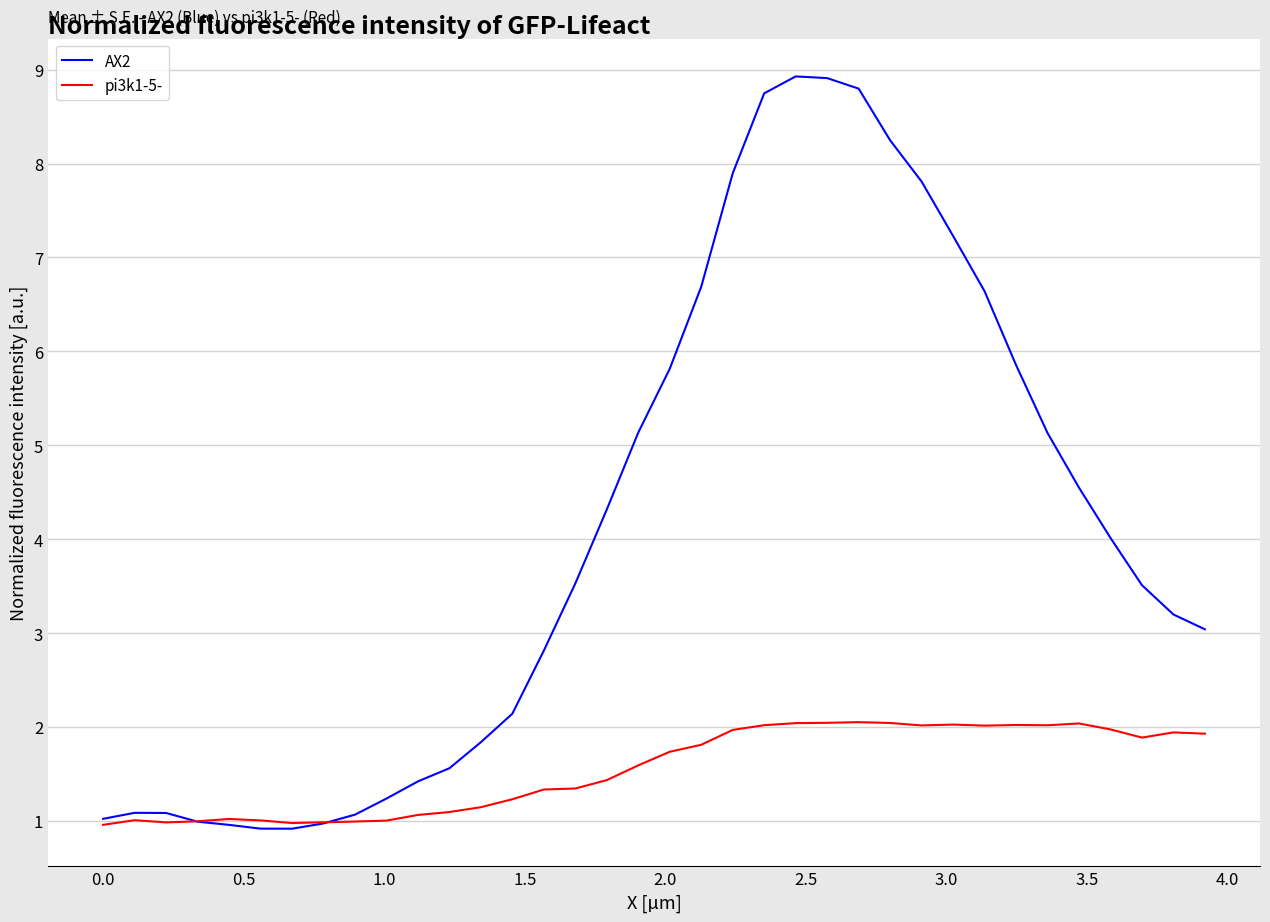

How many categories are shown in the chart?

36